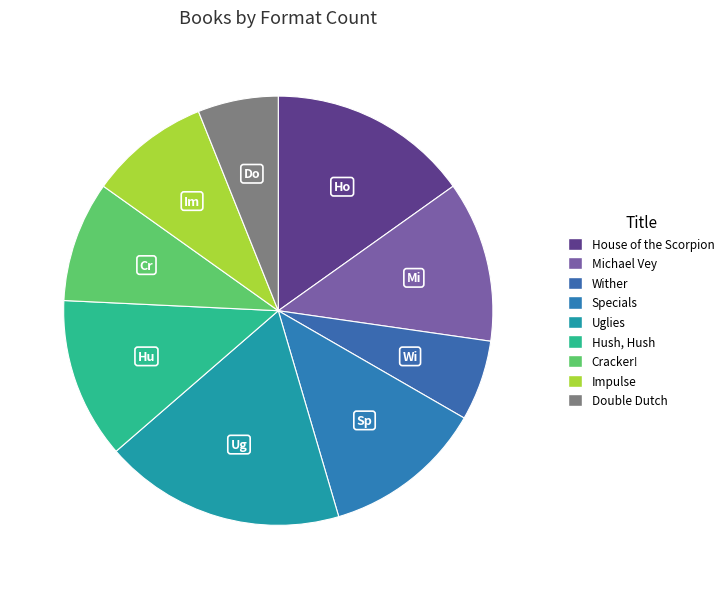

Do Cracker! and Wither together represent more than half of the pie?

No